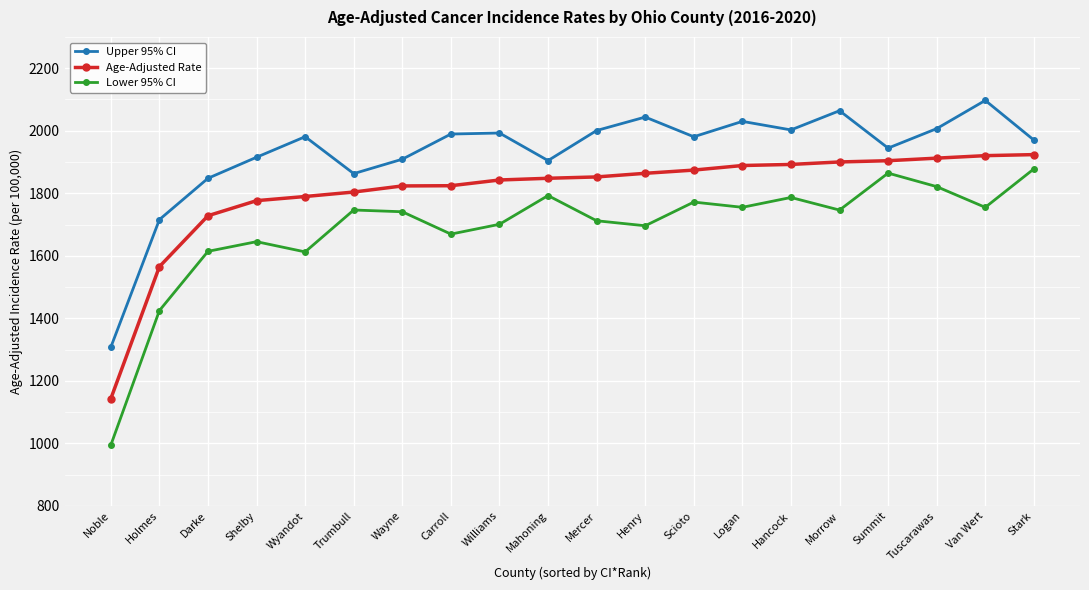

What is the difference between the maximum and minimum values in the Upper 95% CI series?

789.3